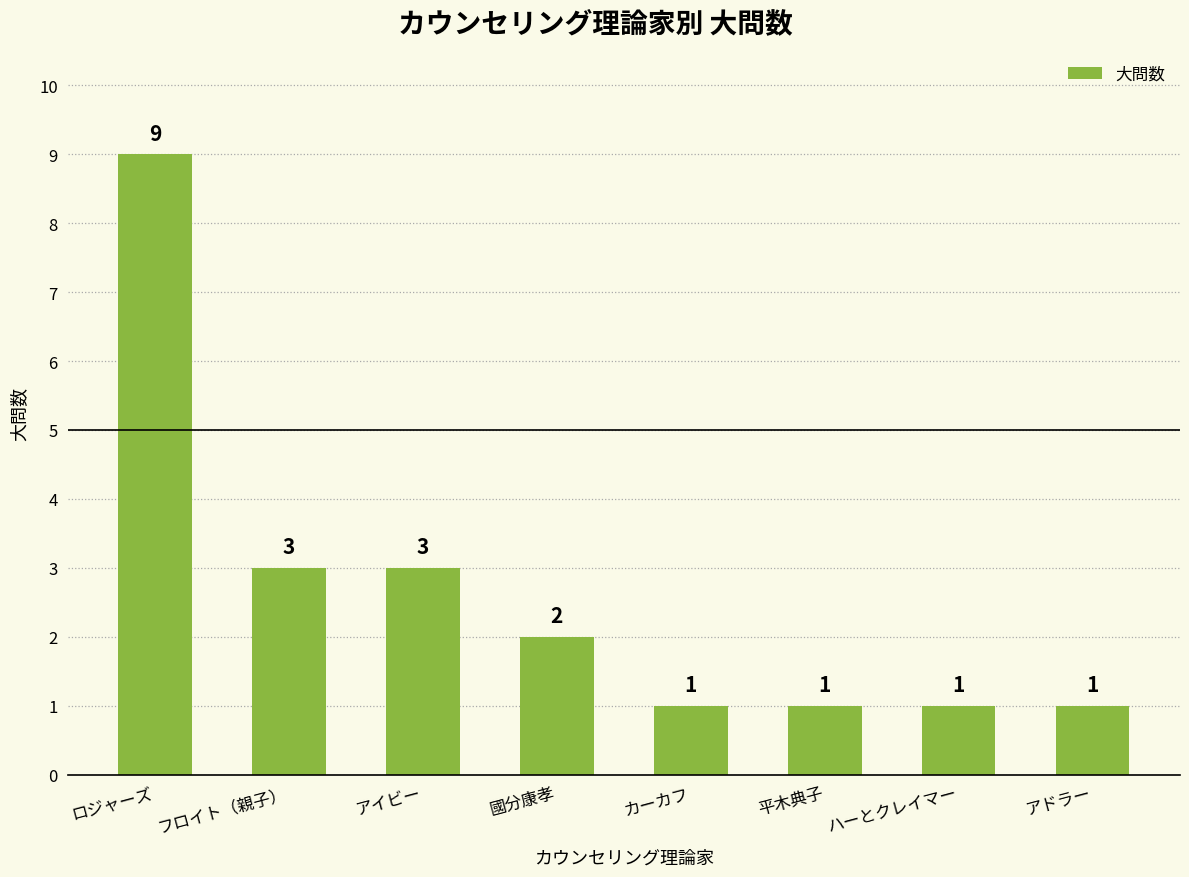

The chart shows a value of 3 at フロイト（親子）. True or false?

True